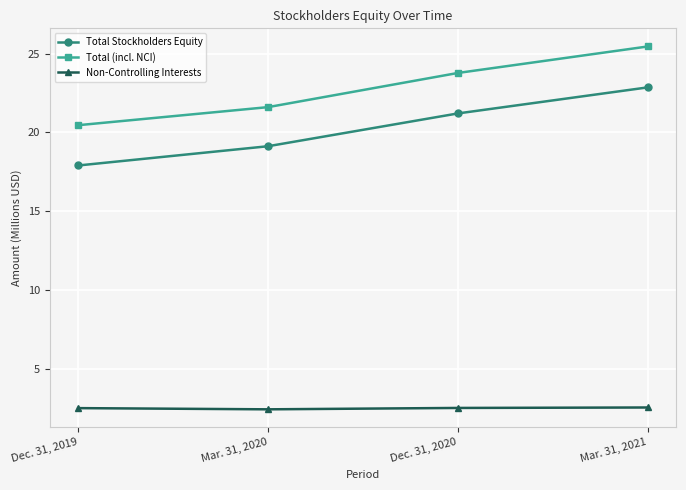

What is the label of the 4th point from the right?

Dec. 31, 2019